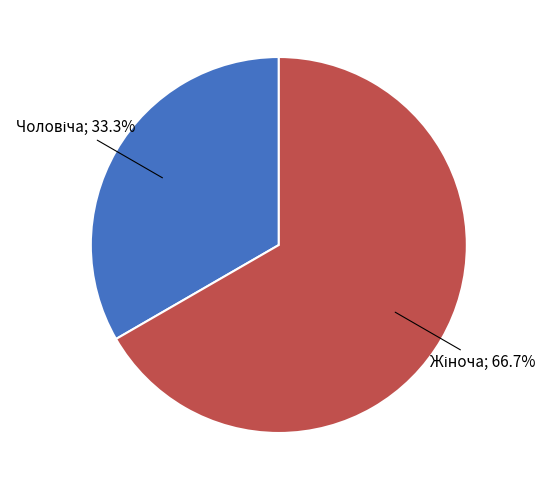

How many slices are in this pie chart?

2